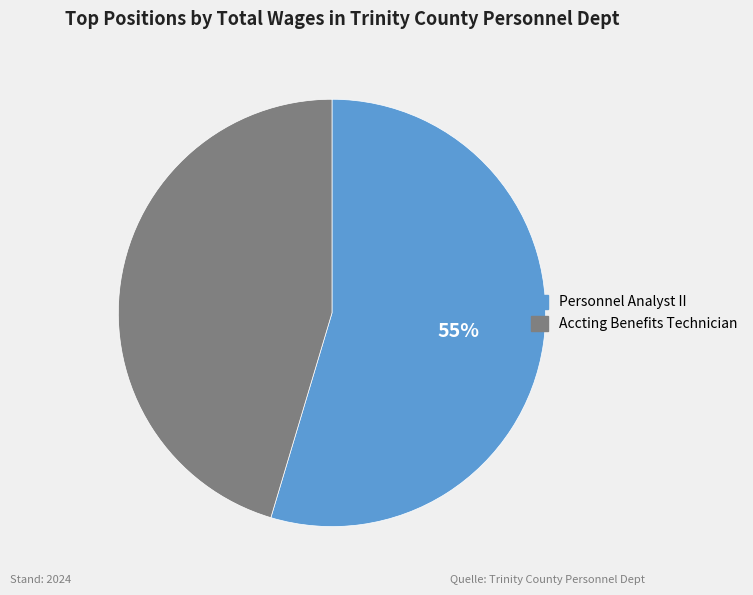

Which slice is the largest?

Personnel Analyst II